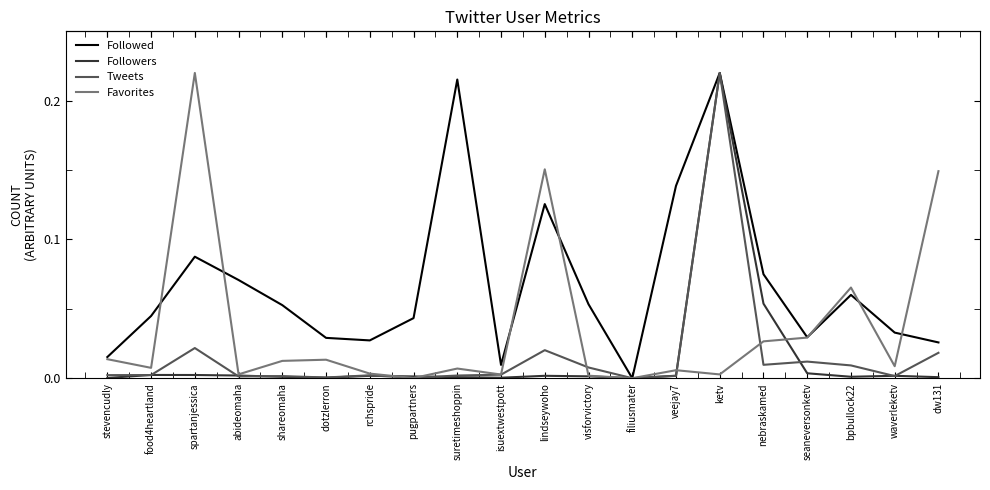

Is the value of Tweets at visforvictory greater than the value of Followers at ketv?

No